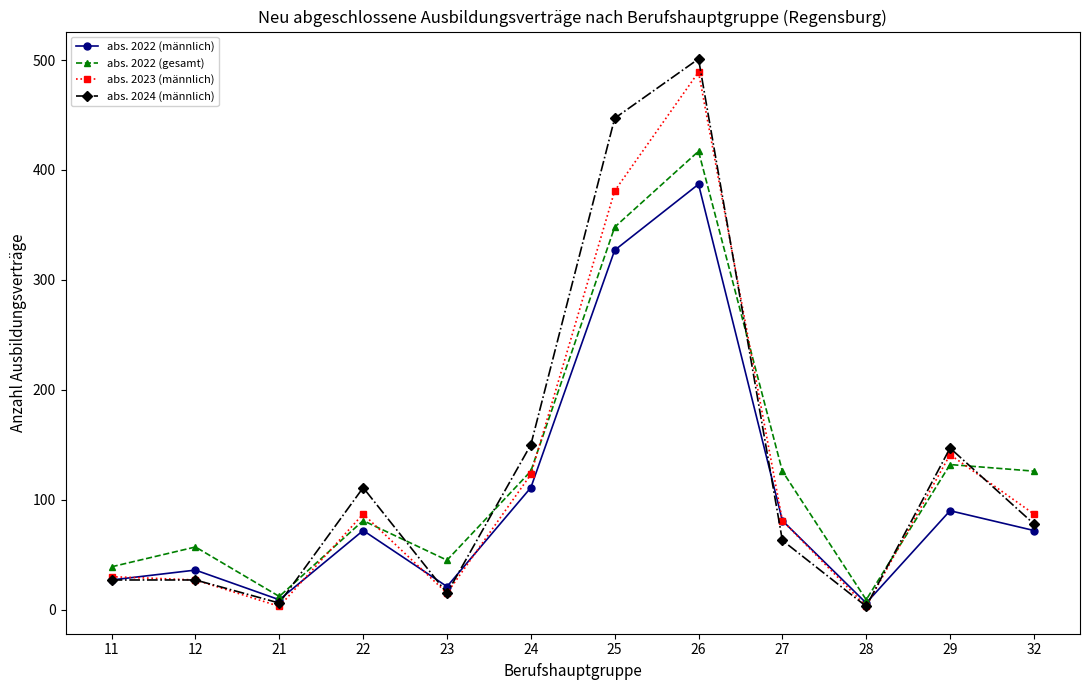

Rank the series by their average value, from lowest to highest.

abs. 2022 (männlich), abs. 2023 (männlich), abs. 2022 (gesamt), abs. 2024 (männlich)